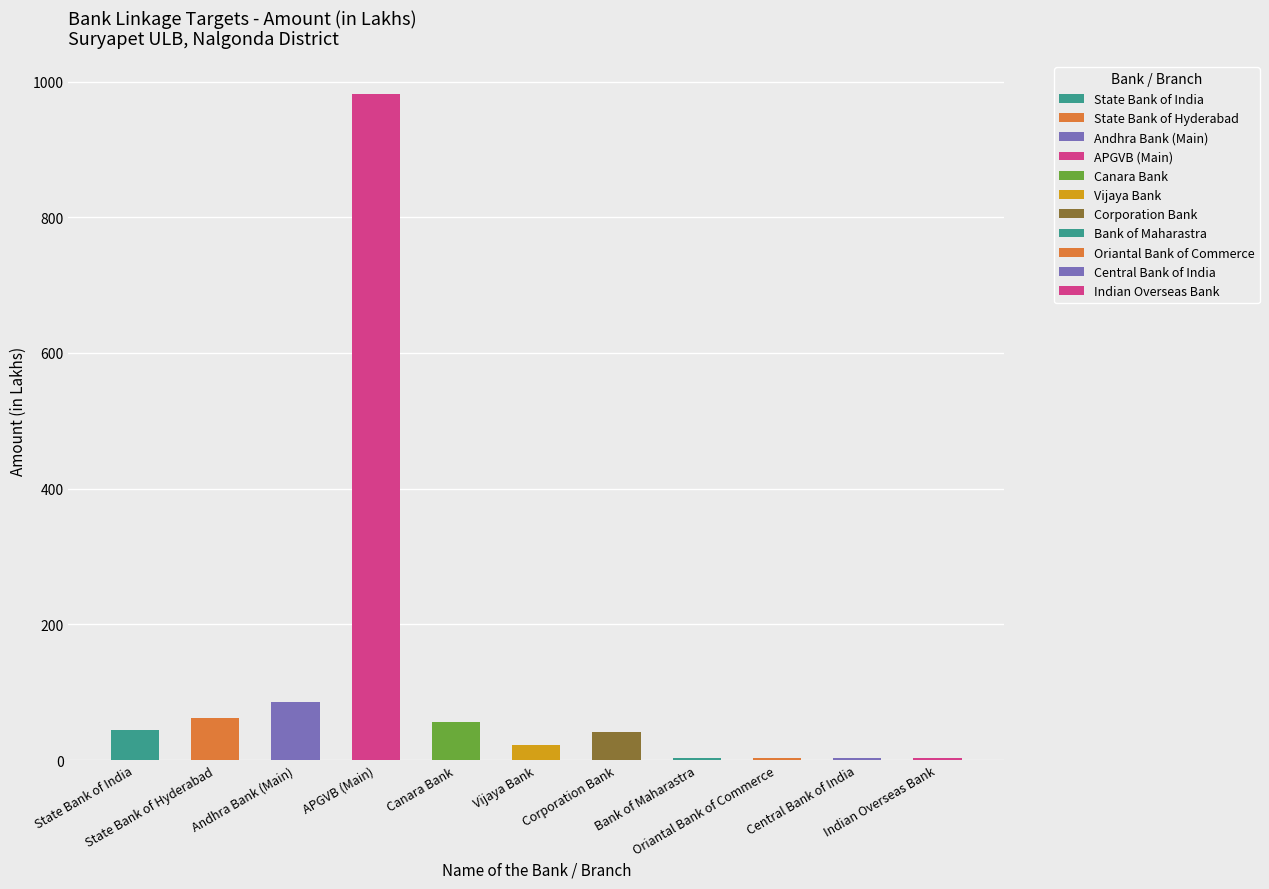

Which has a higher value, Vijaya Bank or Oriantal Bank of Commerce?

Vijaya Bank